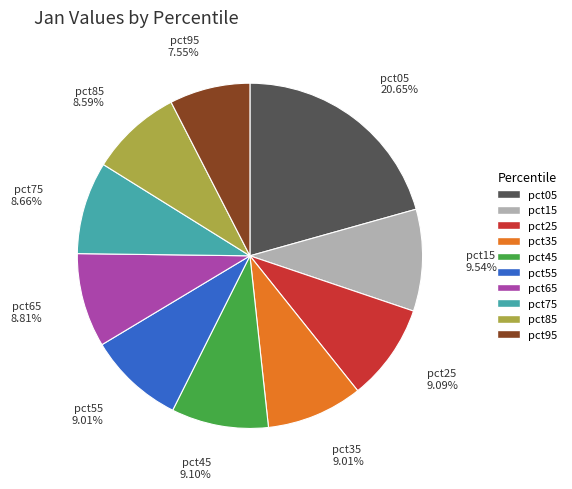

To the nearest percent, what is the average slice percentage?

10%